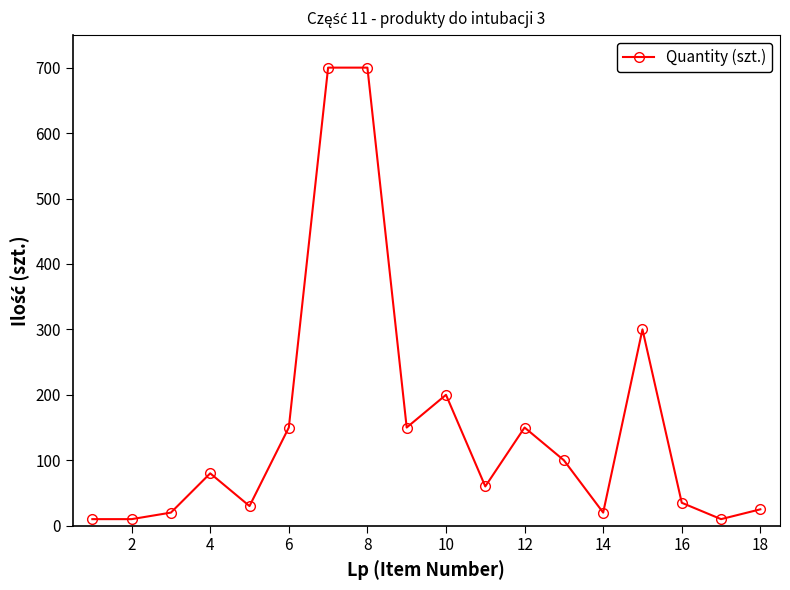

What is the difference between the maximum and minimum values?

690